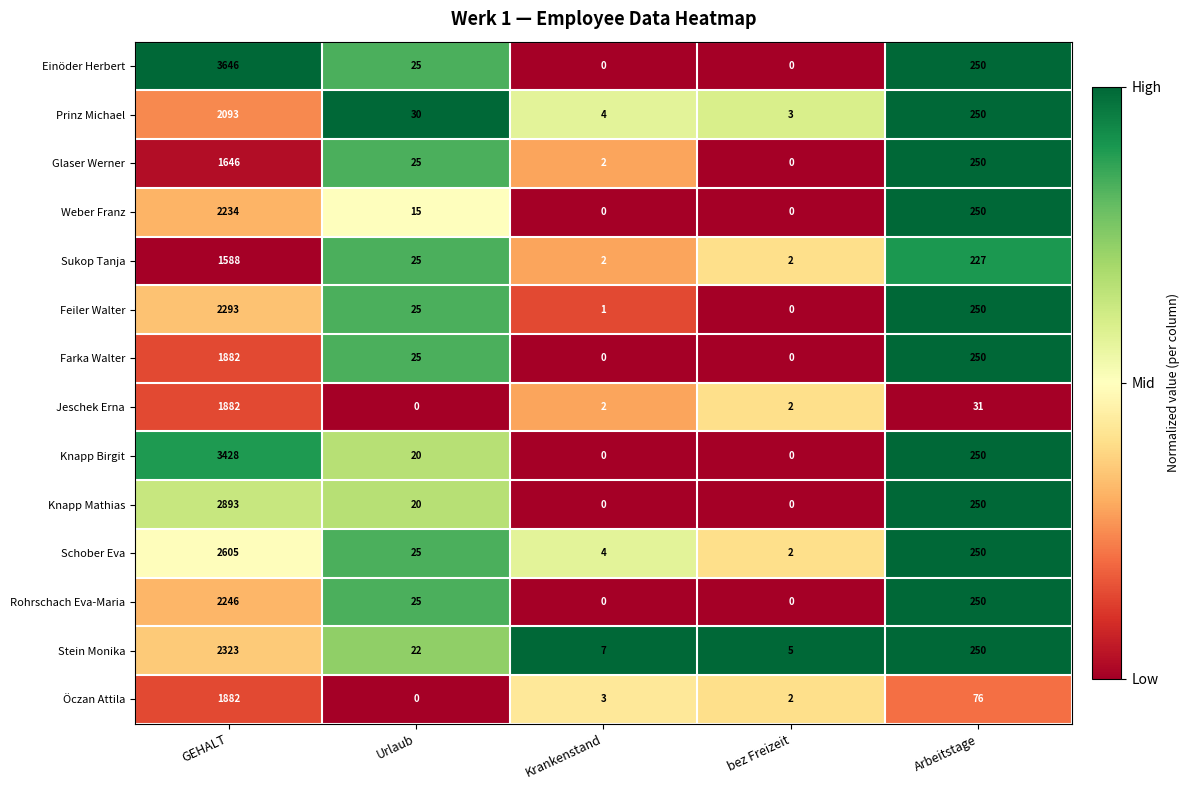

The Knapp Birgit series shows 20 at Urlaub. True or false?

True